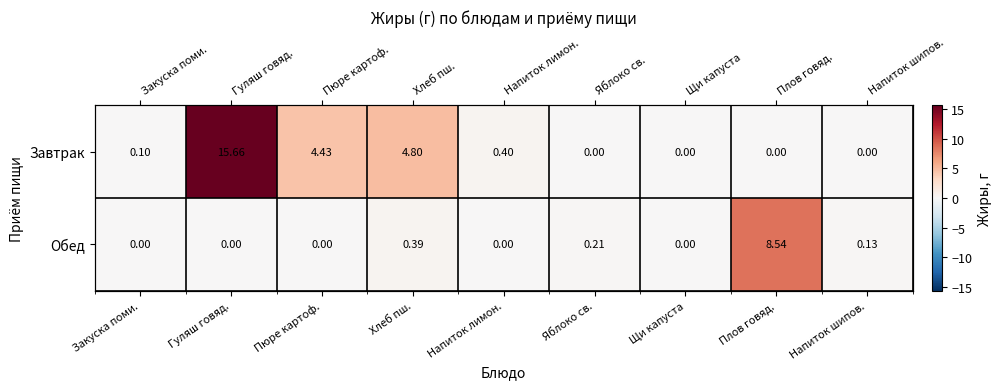

Is it true that Обед equals -5.9 at Пюре картоф.?

False